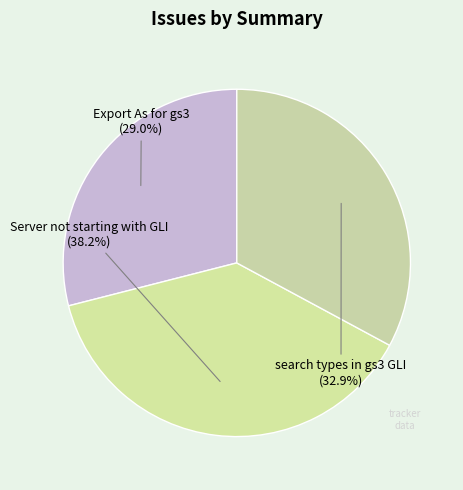

To the nearest percent, what percentage of the pie is Server not starting with GLI?

38%